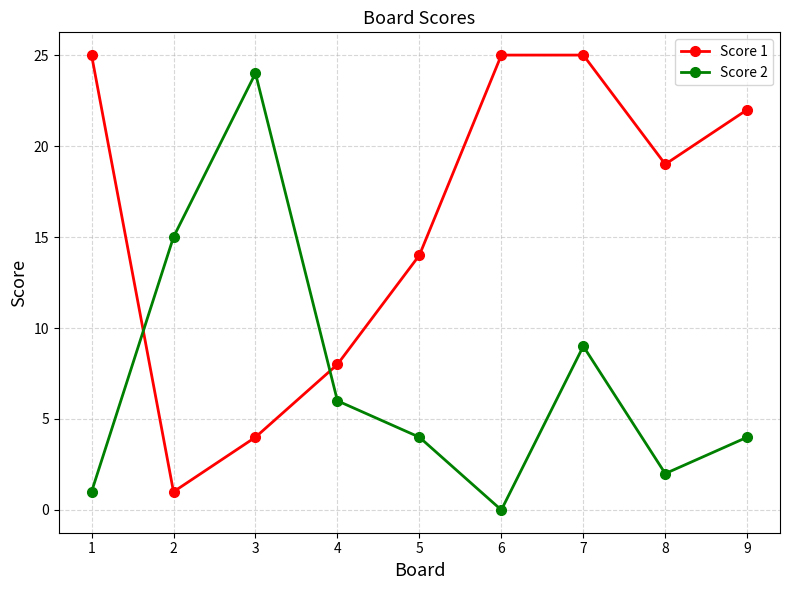

At how many categories does at least one series exceed 3?

9